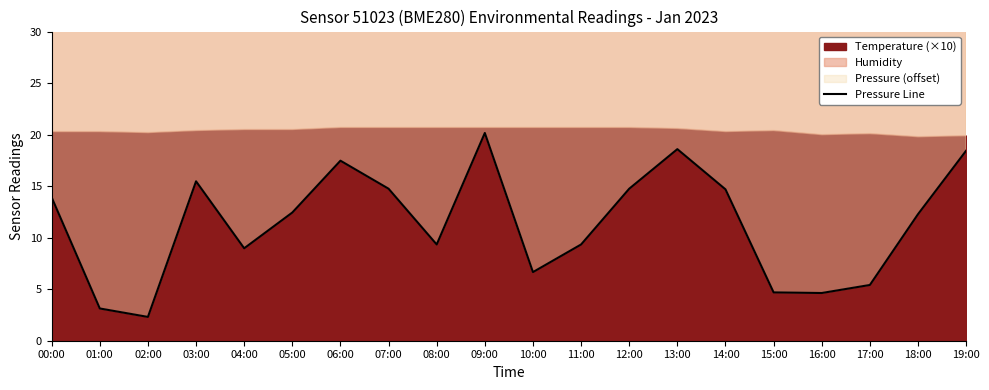

What is the difference between the maximum and second lowest values?

17.0